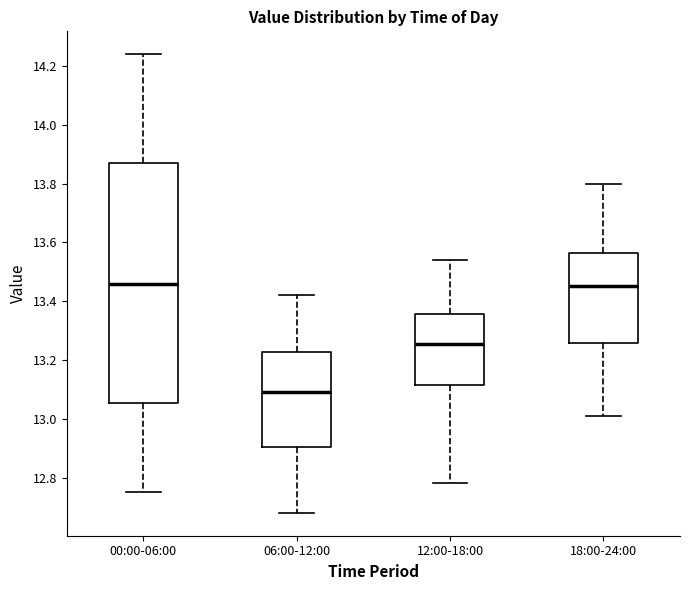

Which box's median line is the lowest?

06:00-12:00